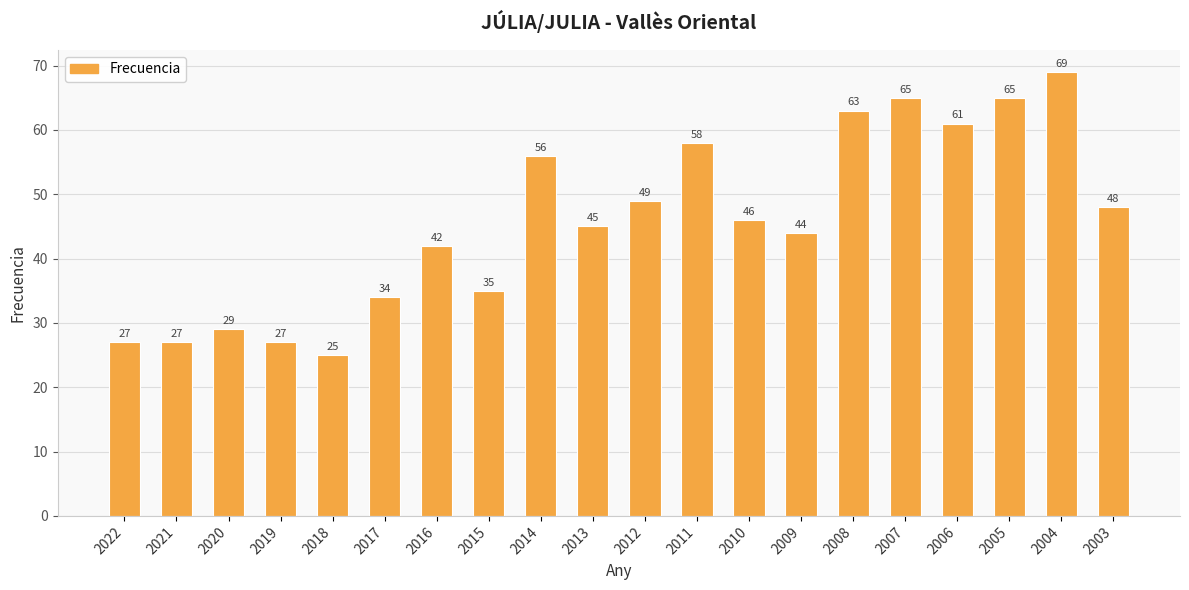

Are the bars grouped side by side (vs. stacked)?

No